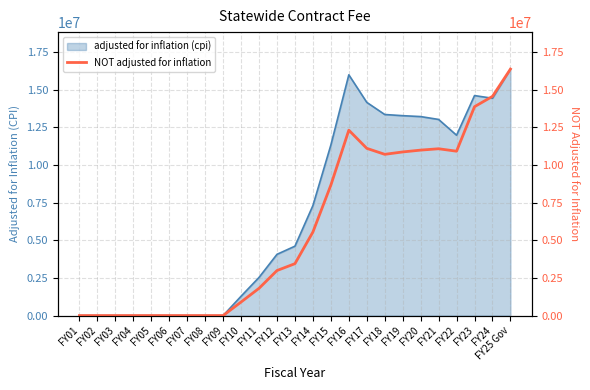

What is the label of the 23rd point from the left?

FY23